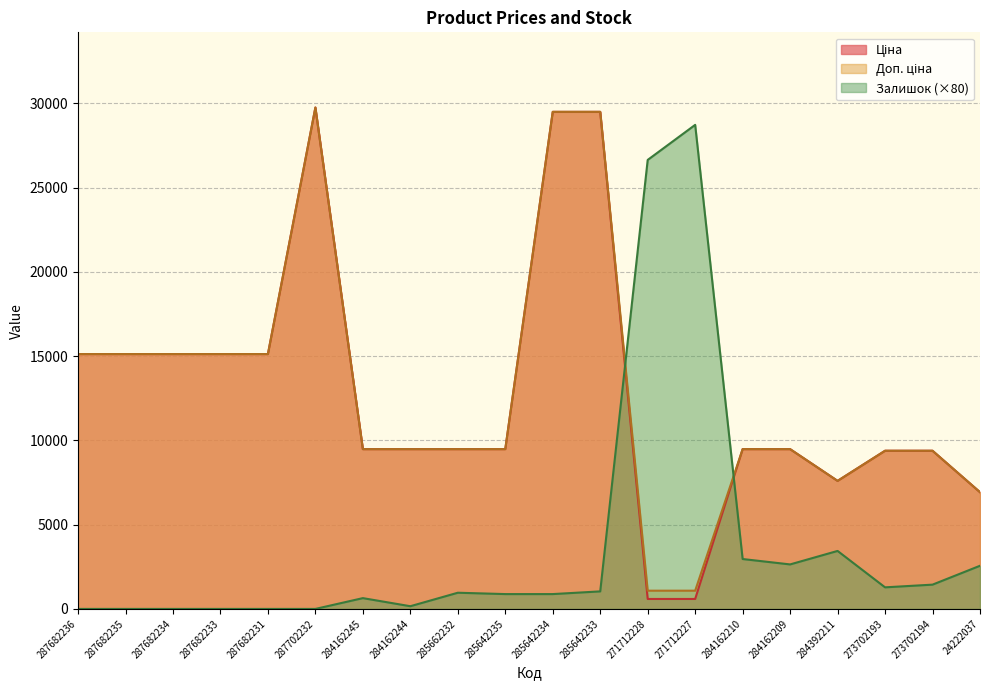

What position from the right is 287702232?

15